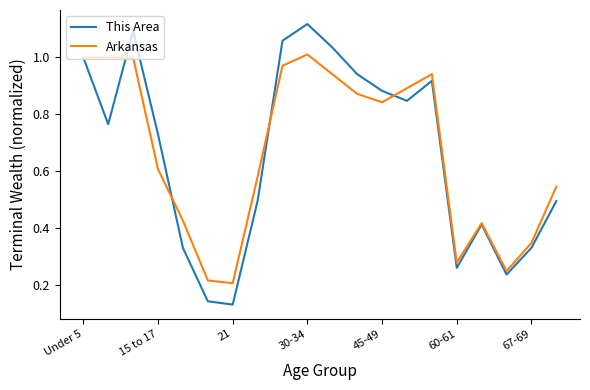

Which series has the widest spread of values?

This Area